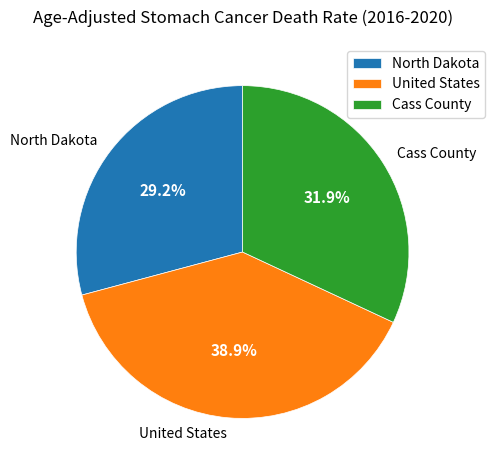

Is it true that United States is 32% of the pie?

False